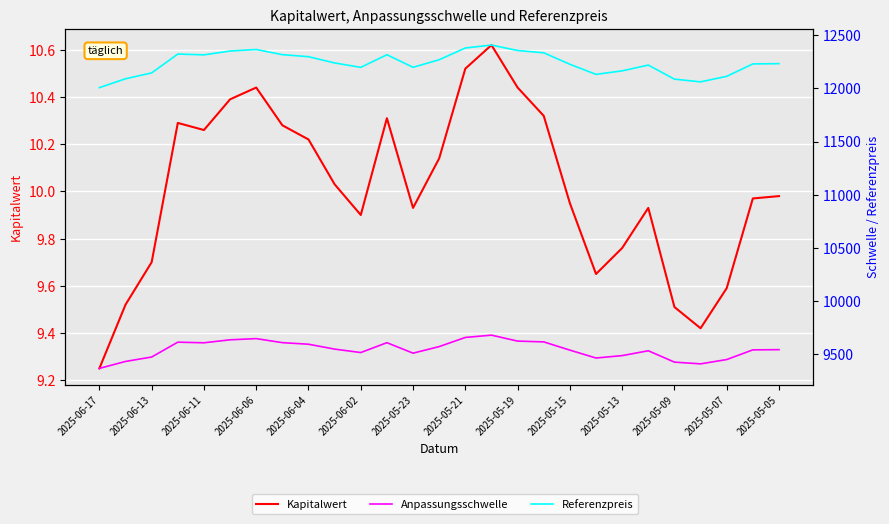

Rank the series by their average value, from highest to lowest.

Referenzpreis, Anpassungsschwelle, Kapitalwert